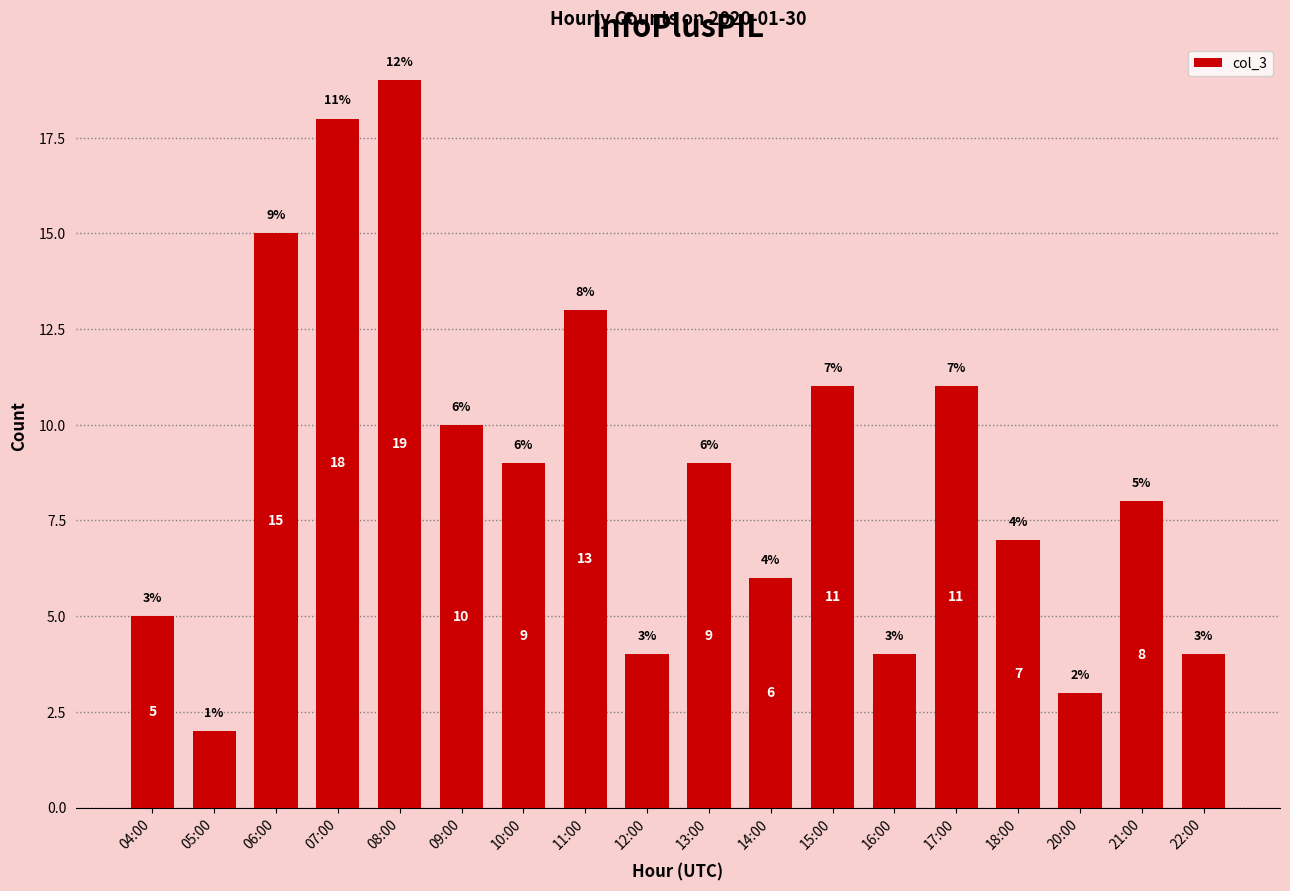

Read the value at 10:00.

9